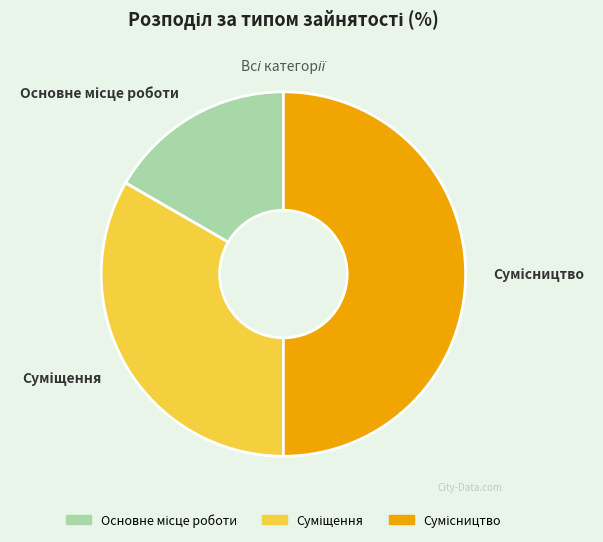

True or false: Суміщення accounts for 21% of the total.

False